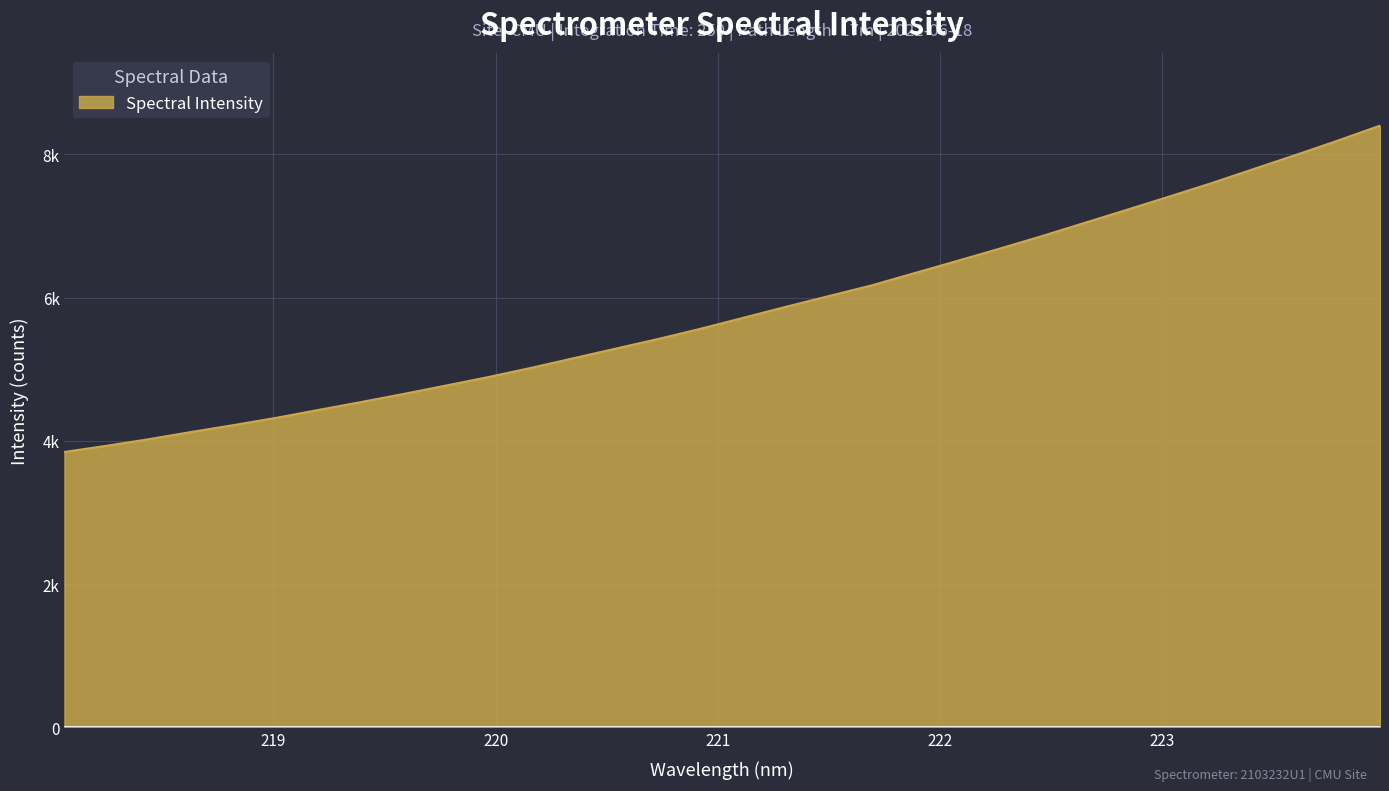

At which category does the chart reach its peak across all series?

223.9802